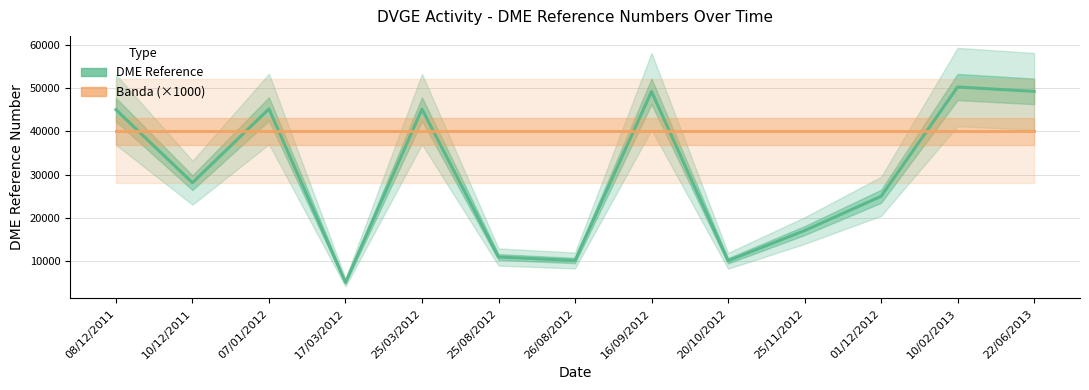

At which category is the sum across all series the highest?

10/02/2013